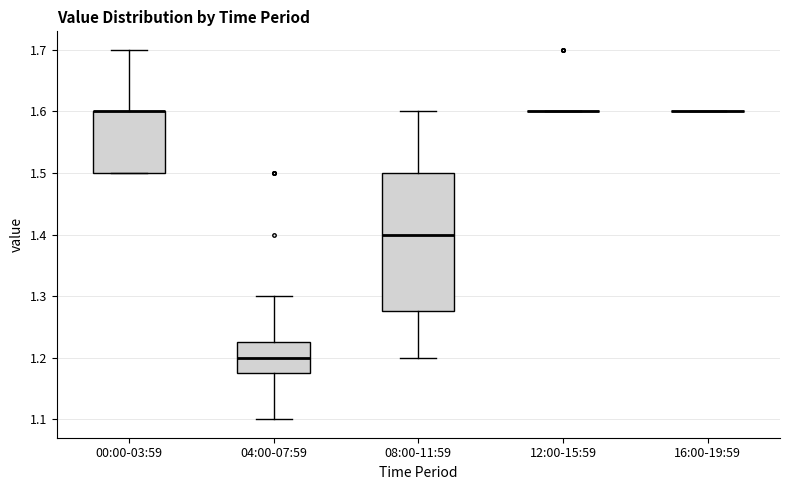

Reading left to right, read every box against the y-axis: the position of its median line, the range the box covers, and the ends of its whiskers. The values are not printed on the chart, so give them approximately, as read against the axis.

00:00-03:59: median 1.60 (drawn on the box's upper edge), box 1.50 to 1.60, whiskers 1.50 to 1.70
04:00-07:59: median 1.20, box 1.18 to 1.23, whiskers 1.10 to 1.30
08:00-11:59: median 1.40, box 1.28 to 1.50, whiskers 1.20 to 1.60
12:00-15:59: box collapsed to a line at 1.60, whiskers 1.60 to 1.60
16:00-19:59: box collapsed to a line at 1.60, whiskers 1.60 to 1.60